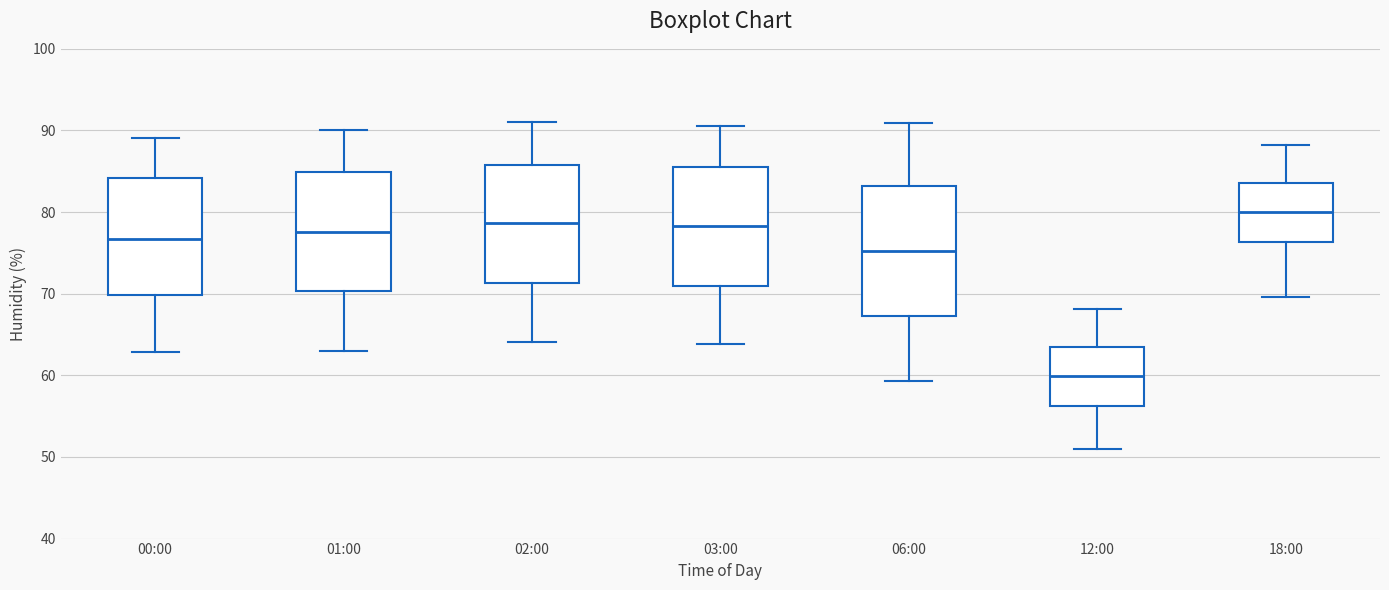

Where is the lower edge of the box for 02:00 on the y-axis? The values are not printed on the chart, so give them approximately, as read against the axis.

71